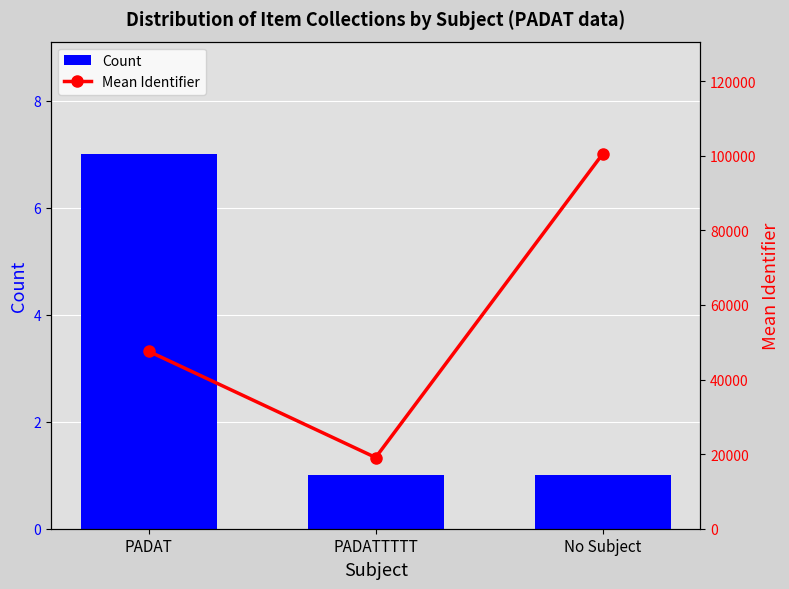

Does the chart contain stacked bars?

No